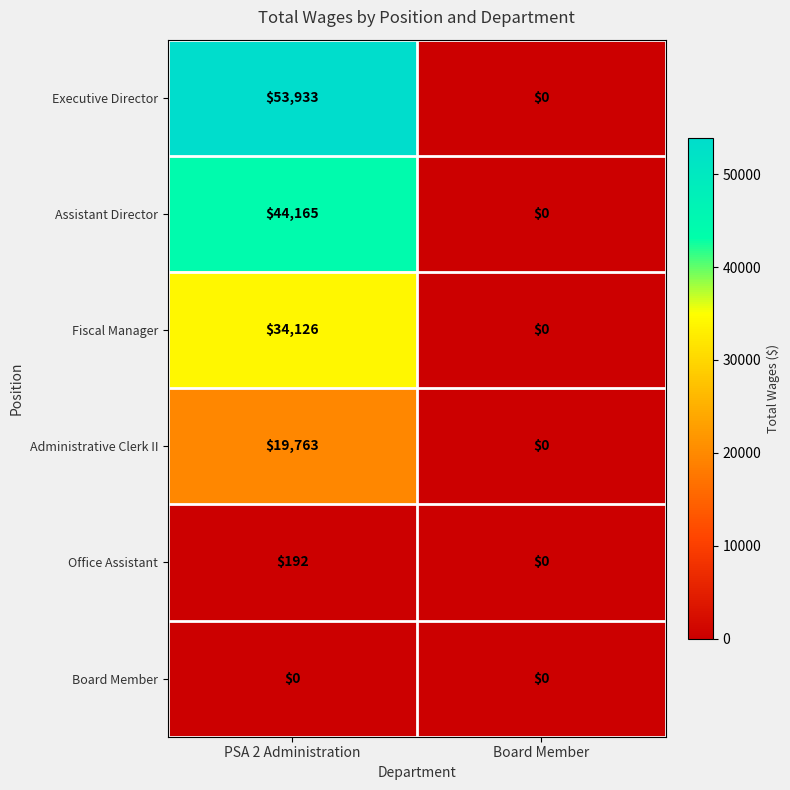

Reading left to right, what are all the values shown in this chart?

Executive Director: PSA 2 Administration=53933	Board Member=0
Assistant Director: PSA 2 Administration=44165	Board Member=0
Fiscal Manager: PSA 2 Administration=34126	Board Member=0
Administrative Clerk II: PSA 2 Administration=19763	Board Member=0
Office Assistant: PSA 2 Administration=192	Board Member=0
Board Member: PSA 2 Administration=0	Board Member=0